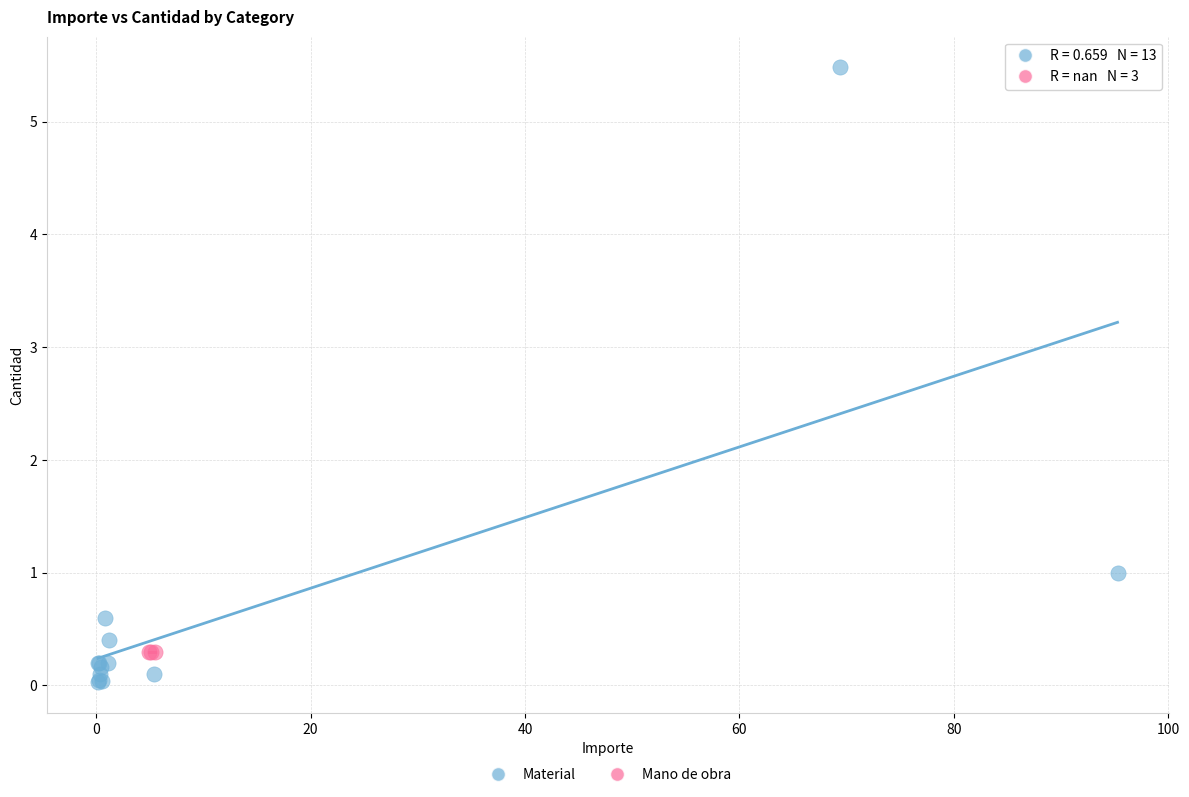

Which series reaches the minimum Y coordinate?

Material